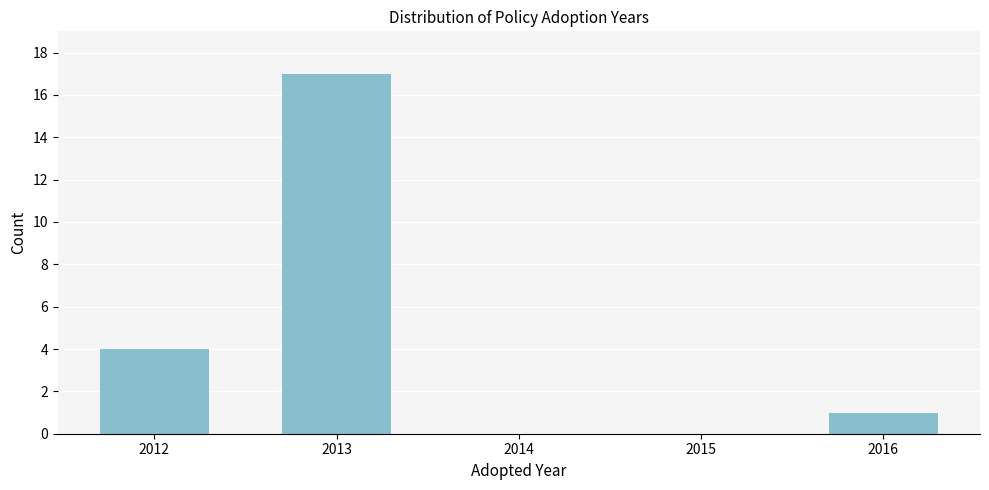

Reading right to left, extract all data points from this chart.

2016=1	2015=0	2014=0	2013=17	2012=4